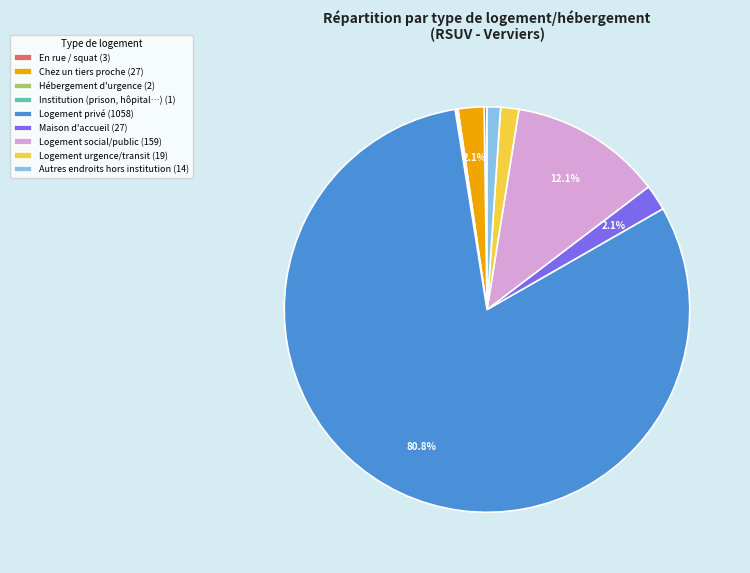

Approximately how many times larger is the value at Logement urgence/transit (19) compared to Maison d'accueil (27)?

0.7